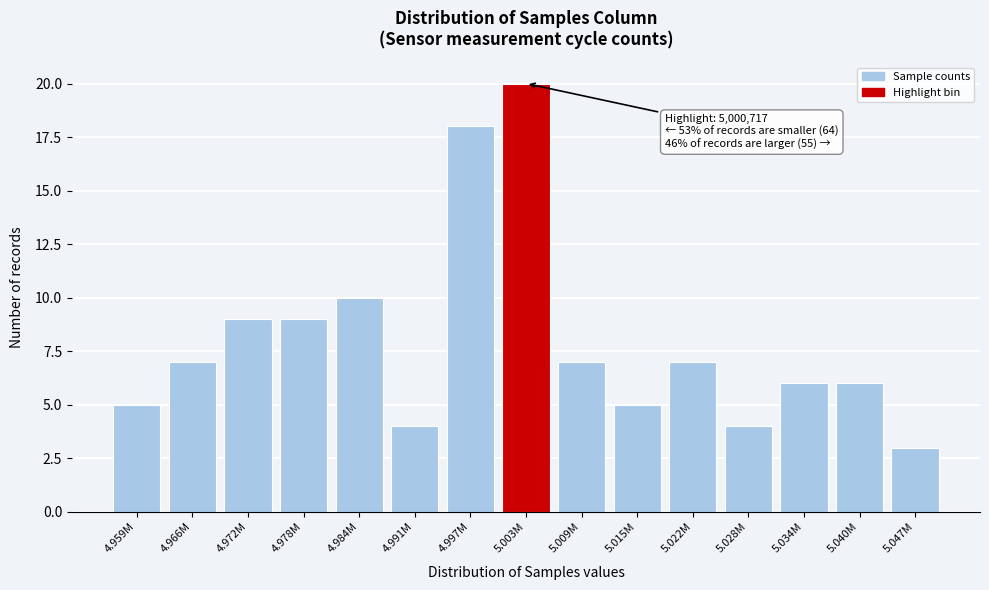

Reading left to right, list all the values displayed in this chart.

5	7	9	9	10	4	18	20	7	5	7	4	6	6	3